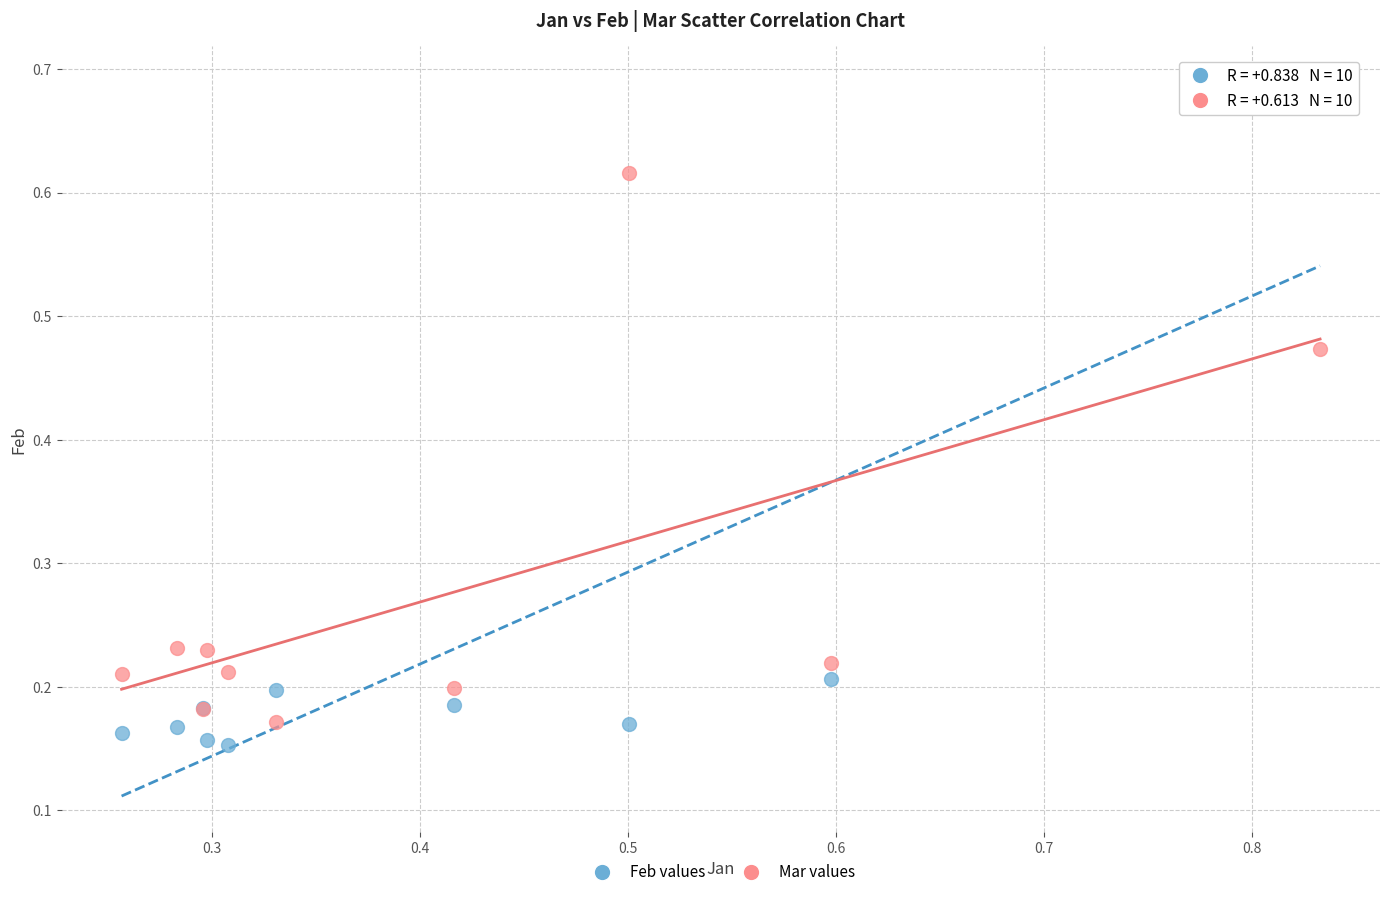

Which series contains the highest Y value?

Feb values